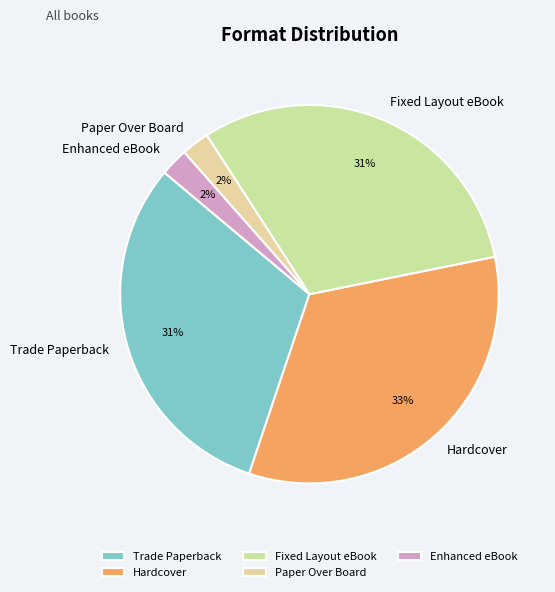

True or false: Fixed Layout eBook accounts for 44% of the total.

False